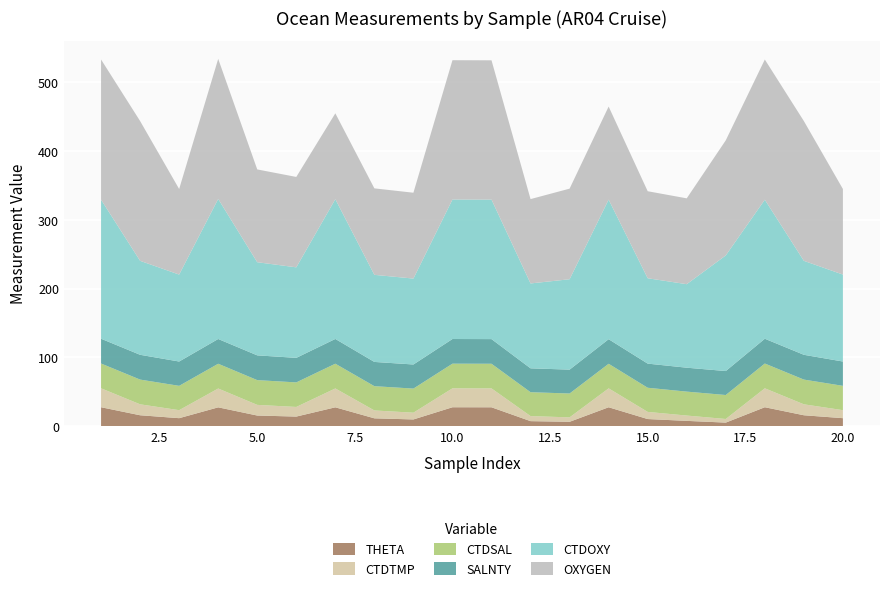

Reading left to right, what are all the values shown in this chart?

THETA: 27.5	15.9	11.6	27.4	15.4	13.9	27.4	11.4	9.8	27.5	27.4	7.3	6.3	27.5	10.3	7.7	5.2	27.5	15.9	11.6
CTDTMP: 27.5	15.9	11.6	27.4	15.5	14.0	27.4	11.4	9.8	27.5	27.4	7.4	6.4	27.5	10.4	7.7	5.2	27.5	15.9	11.6
CTDSAL: 36.0	36.0	35.4	36.0	36.0	35.7	36.0	35.3	35.0	35.8	35.8	34.7	34.7	35.7	35.1	34.8	34.8	36.0	36.0	35.4
SALNTY: 36.0	36.0	35.4	36.0	36.0	35.7	36.0	35.2	35.0	35.9	35.8	34.7	34.7	35.7	35.1	34.8	34.8	36.0	36.0	35.4
CTDOXY: 202.1	136.6	126.4	203.6	135.4	131.6	203.2	126.6	124.9	202.8	202.8	123.4	131.4	202.9	124.1	121.4	168.1	202.1	136.6	126.4
OXYGEN: 203.8	203.2	124.4	203.6	134.9	131.4	124.8	125.7	124.8	202.5	202.5	122.6	131.7	135.3	126.5	124.8	167.3	203.8	203.2	124.4